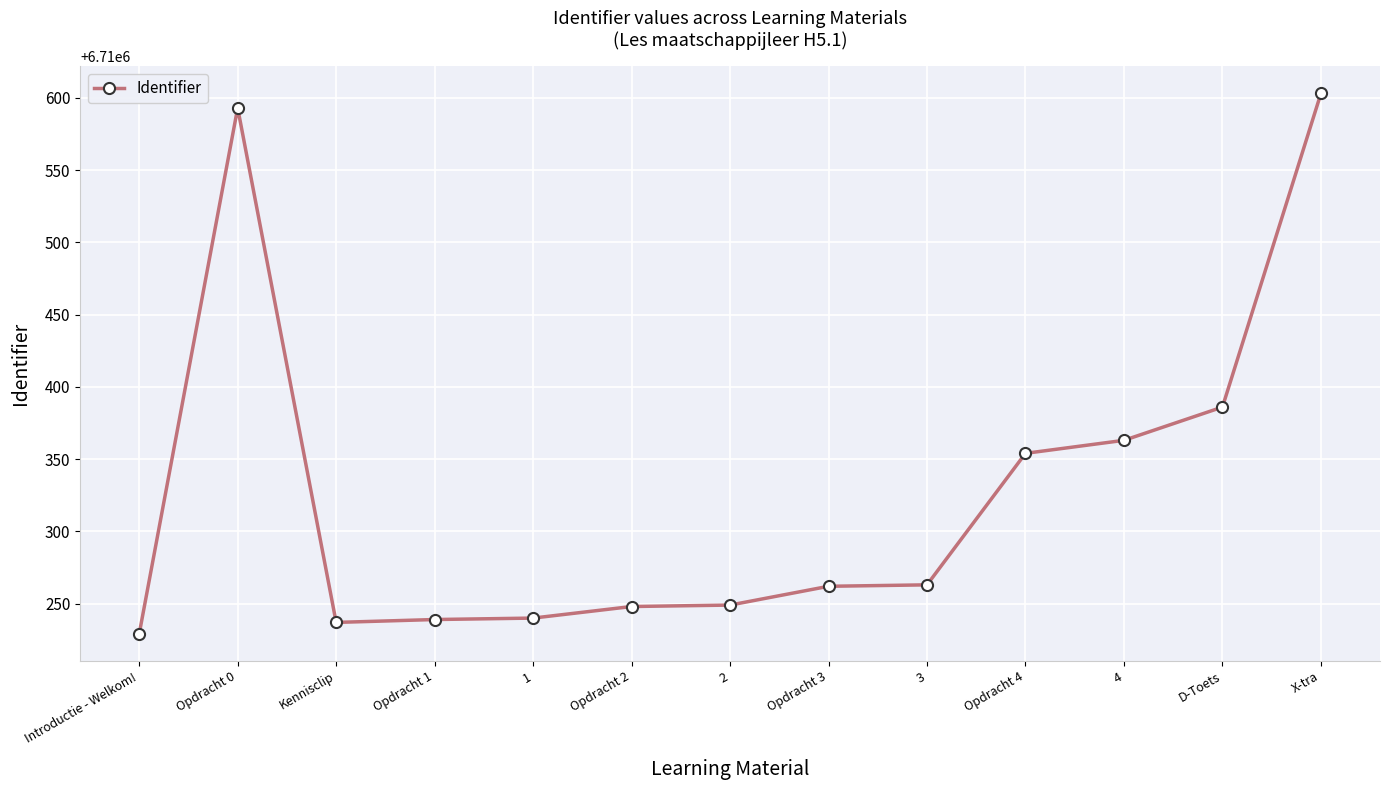

What is the sum of all values?

87234266